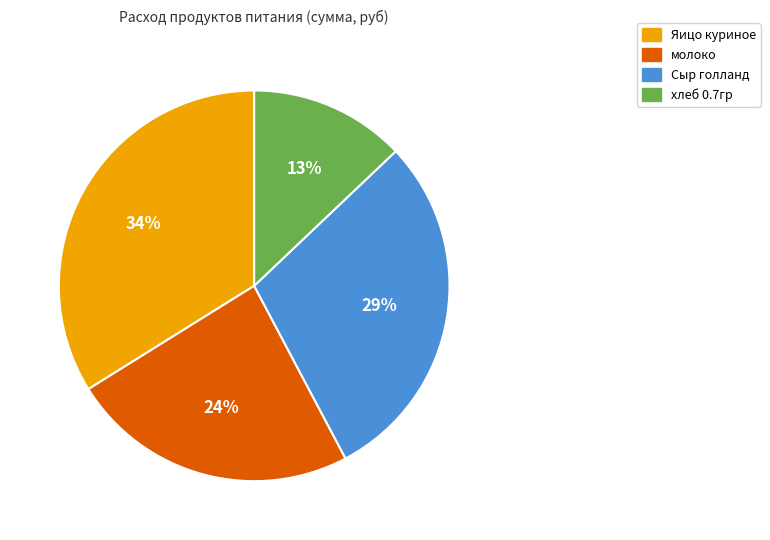

What percentage is the хлеб 0.7гр slice, to the nearest percent?

13%